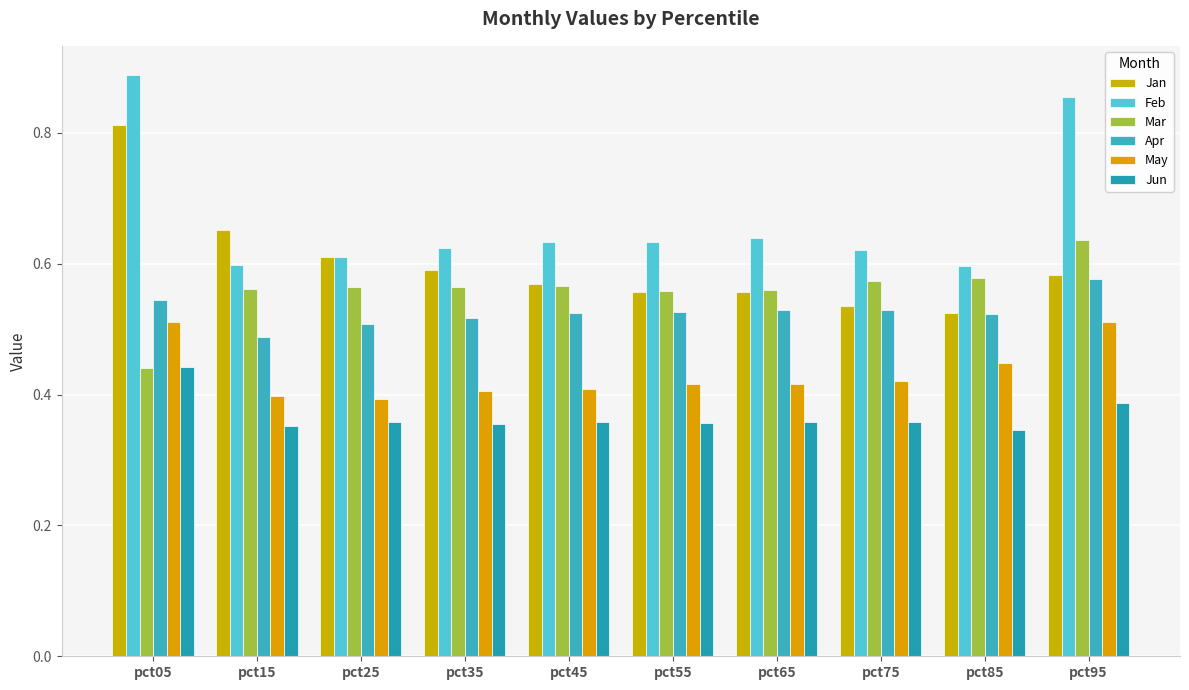

What are all the series names shown in the legend?

Jan, Feb, Mar, Apr, May, Jun